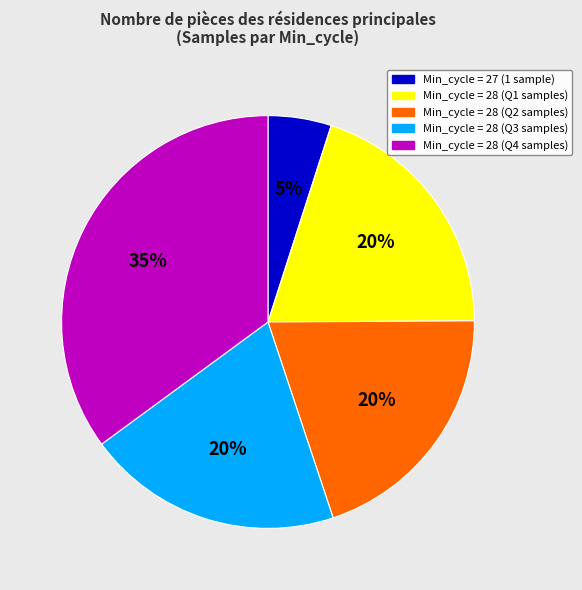

To the nearest percent, what percentage of the pie is Min_cycle = 28 (Q3 samples)?

20%